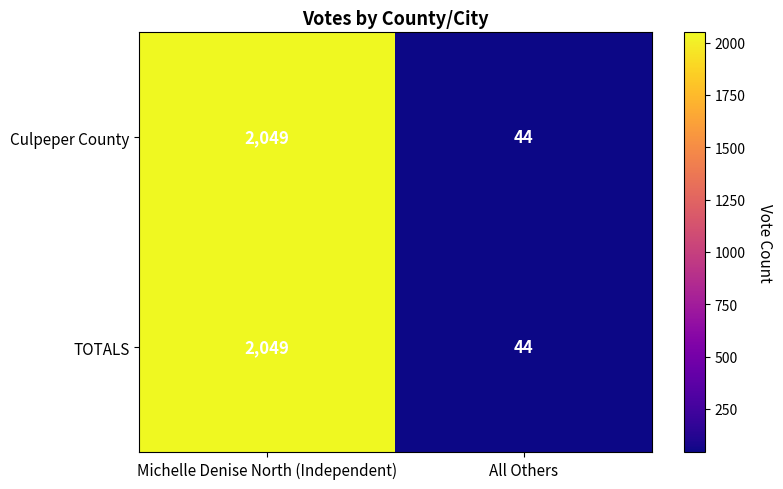

Read the Culpeper County value at All Others, to the nearest 50.

50